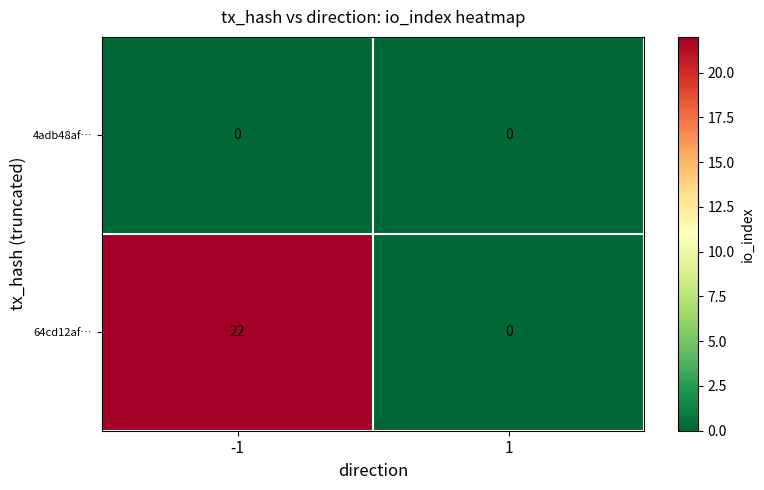

Is it true that 64cd12af… equals 22 at -1?

True